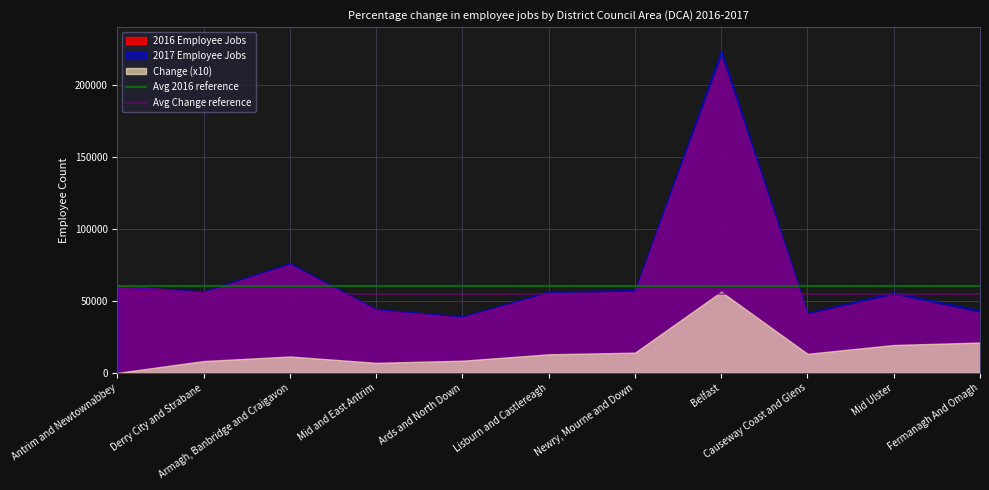

What is the greatest value displayed?

224149